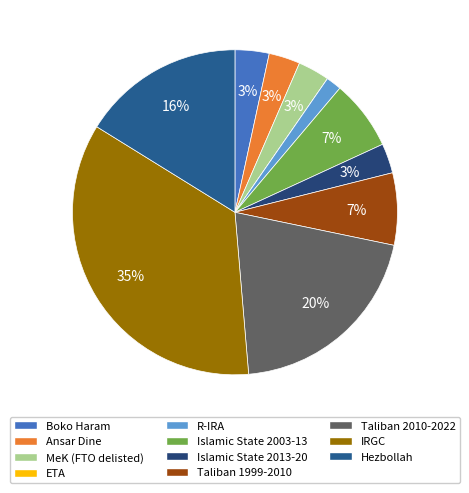

To the nearest percent, what percentage of the pie is Hezbollah?

16%